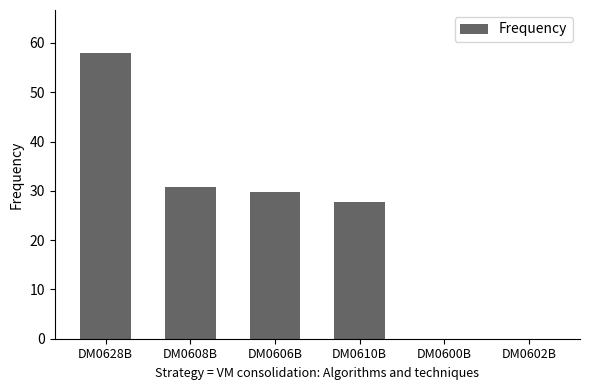

What is the greatest value displayed?

58.0